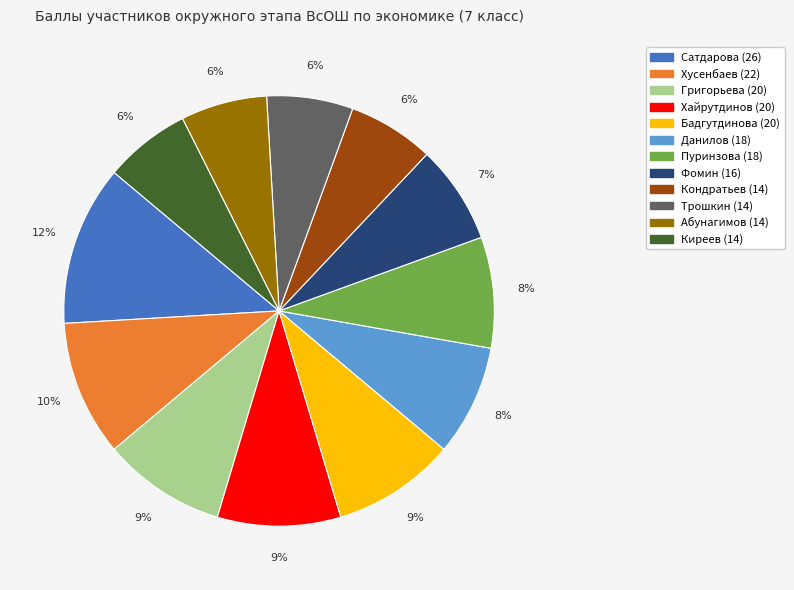

Which slice is the largest?

Сатдарова (26)